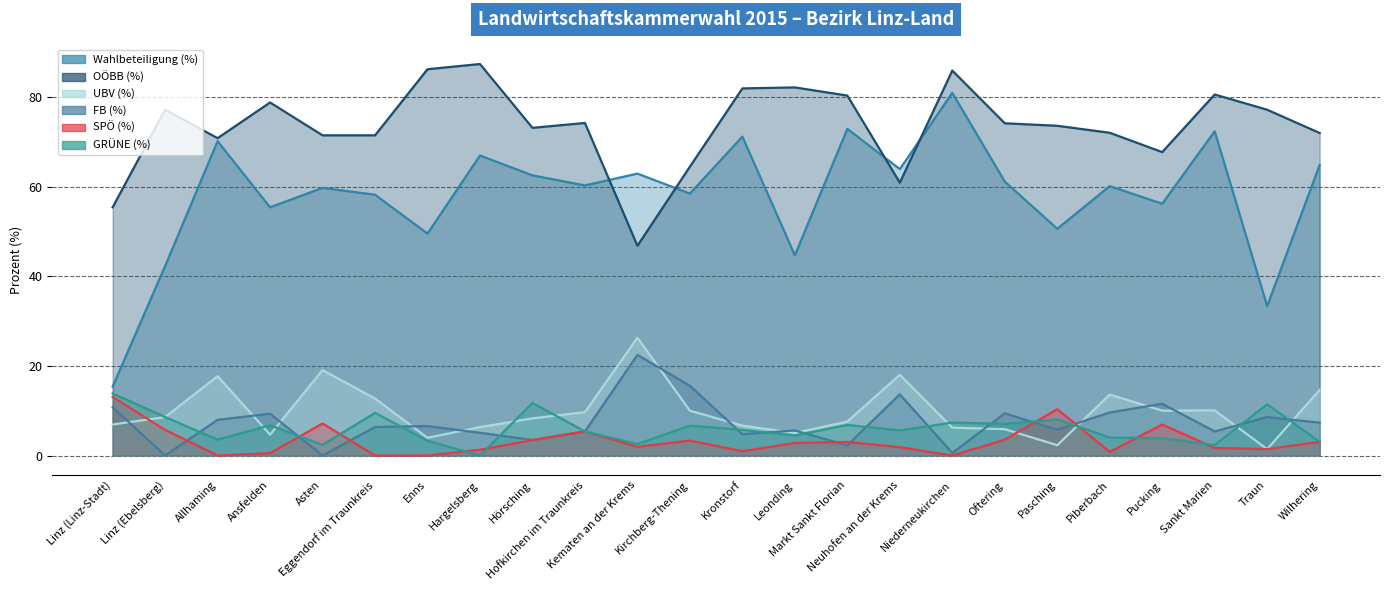

How many data points does each series have?

24